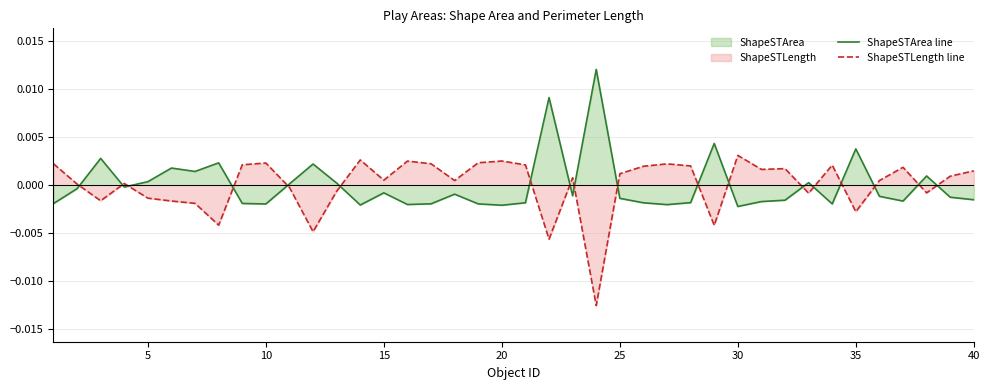

Is the value of ShapeSTArea line at 20 greater than the value of ShapeSTLength line at 20?

No